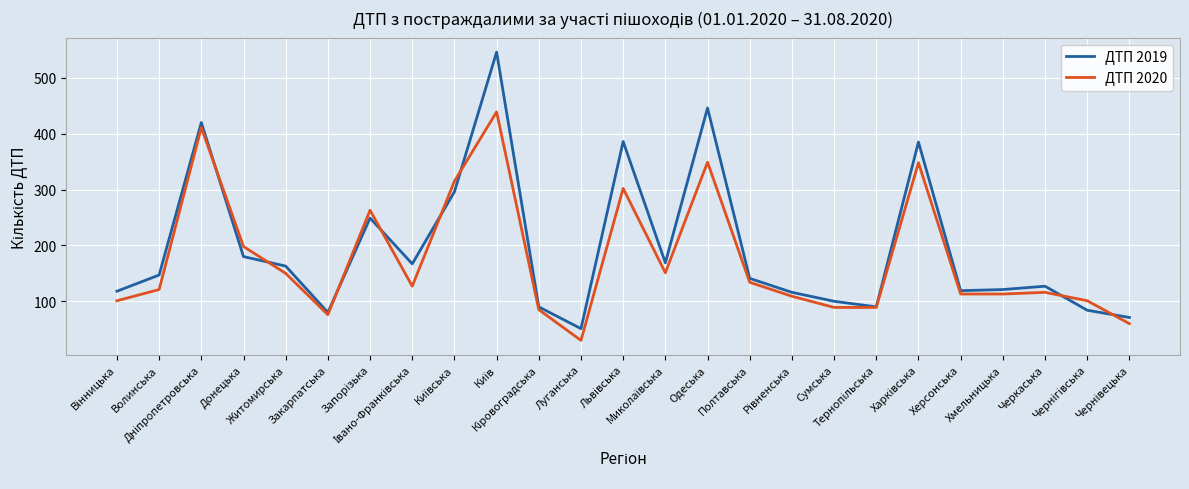

Rank the series by their maximum value, from highest to lowest.

ДТП 2019, ДТП 2020